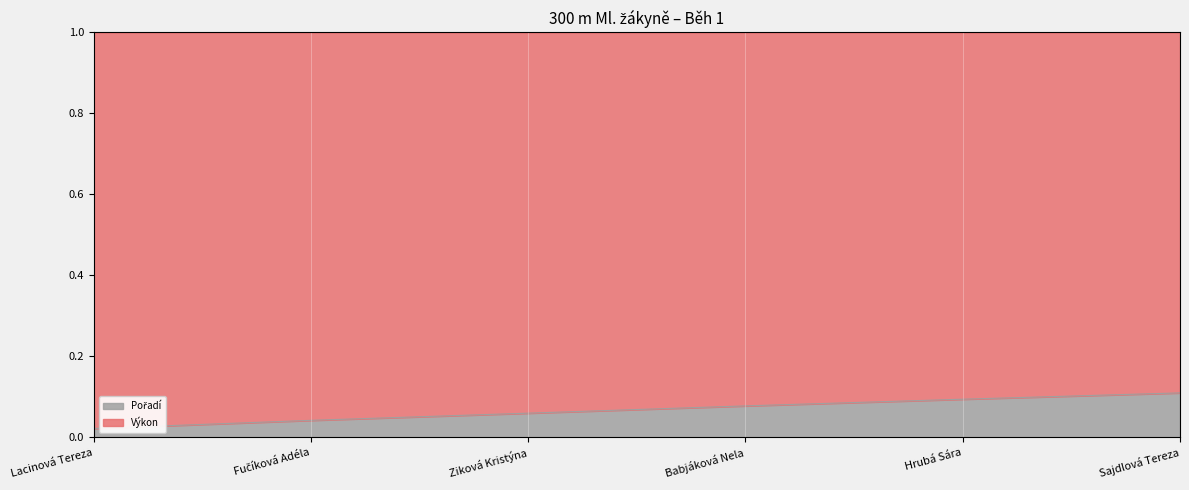

What is the difference between the second highest and second lowest values?

0.1